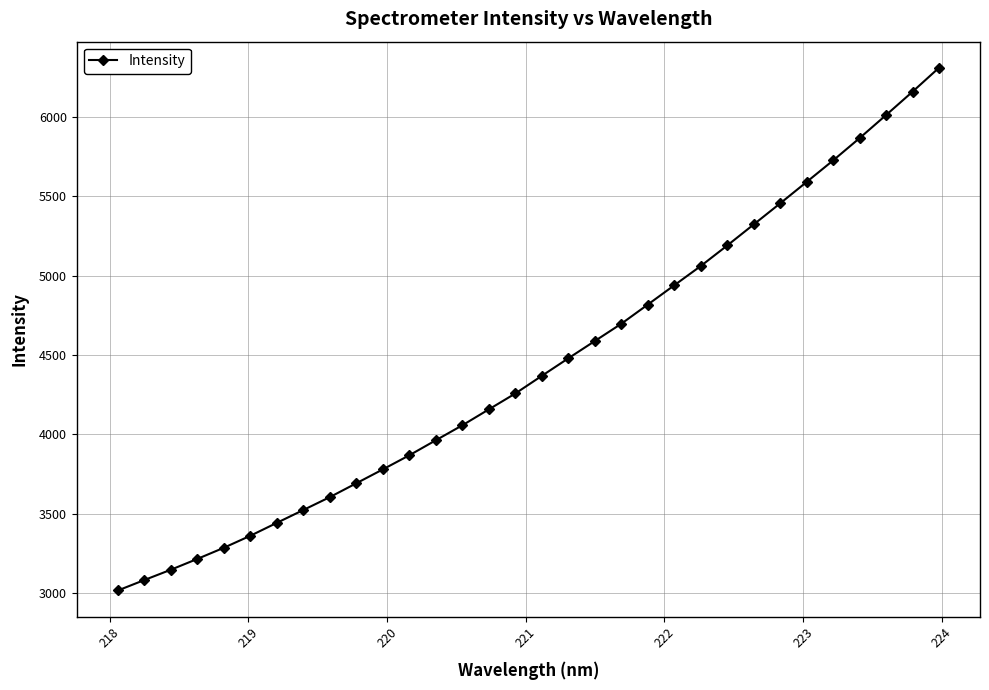

True or false: the data has more than 2 interior local peaks.

False